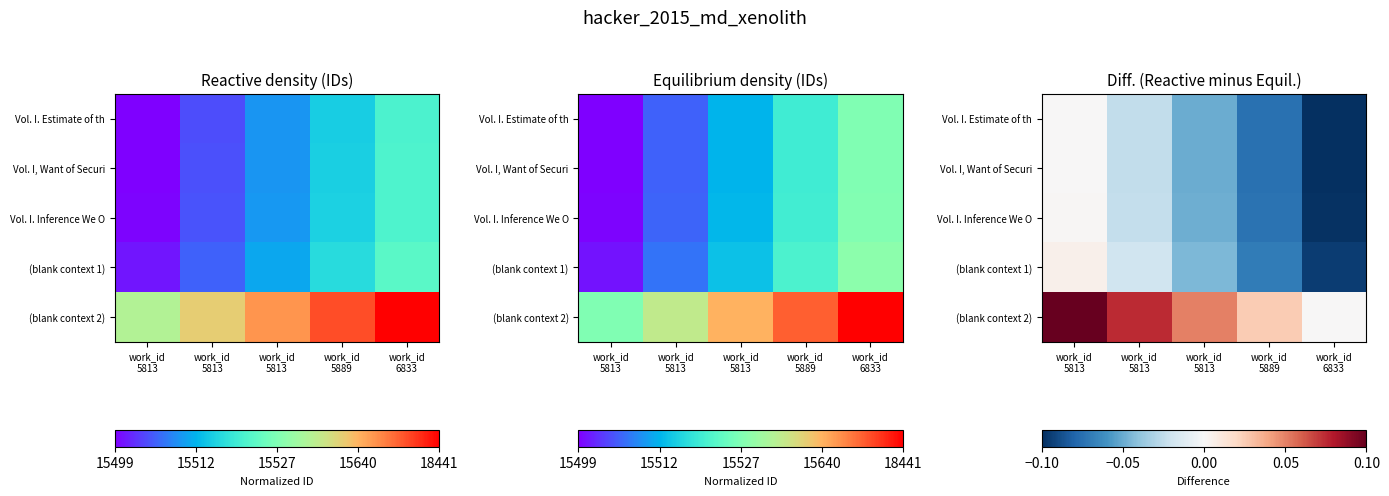

The Vol. I. Estimate of th series shows -0.0 at work_id 5813. True or false?

True